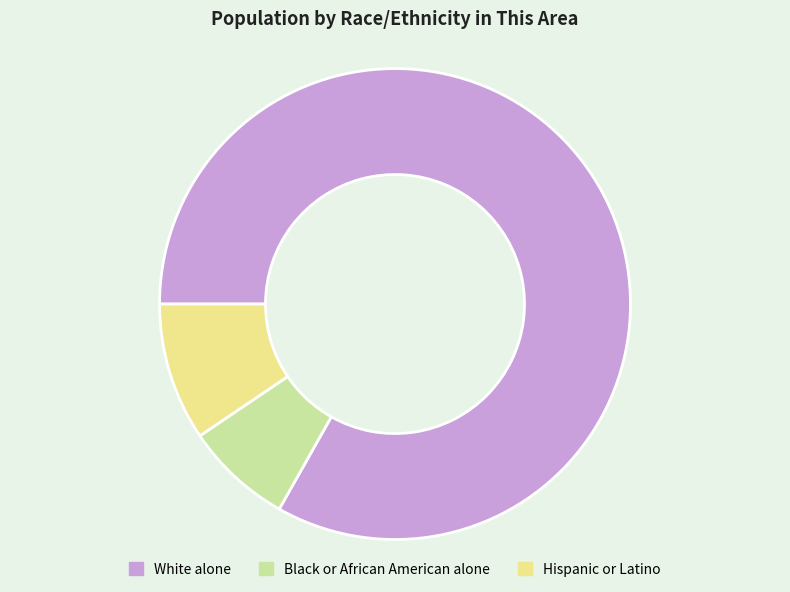

Is the sum of Black or African American alone and White alone greater than half?

Yes